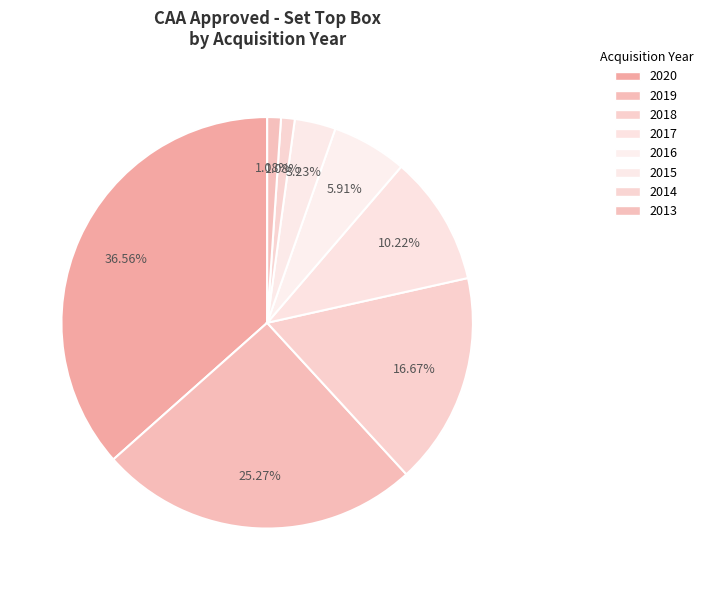

Count the number of slices in the pie.

8